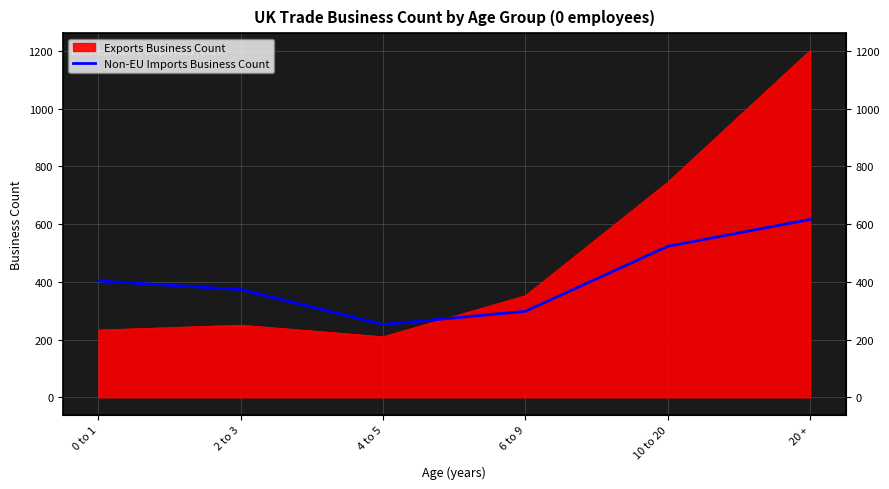

Reading left to right, extract all data points from this chart.

403	373	252	298	523	616